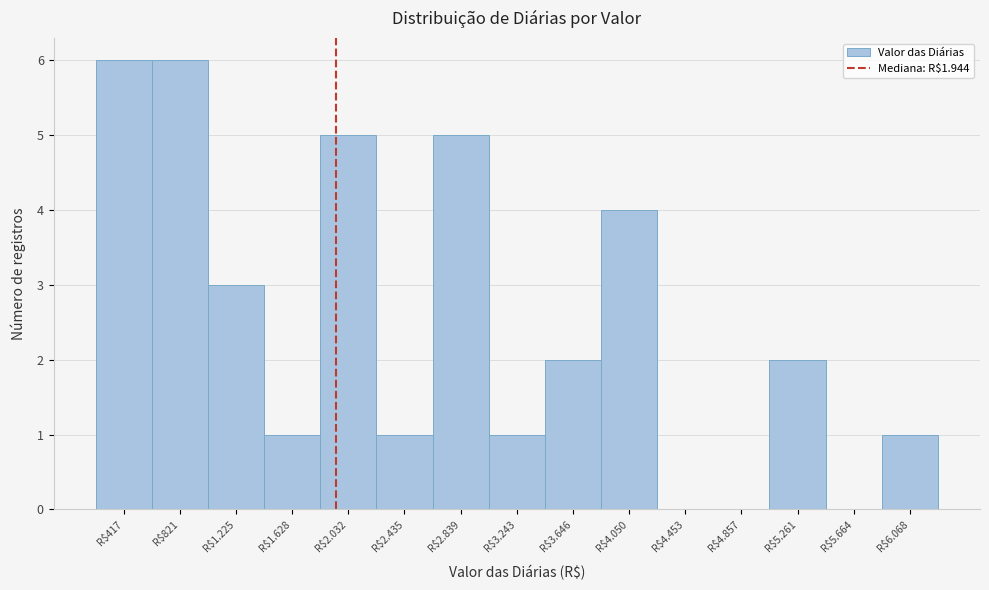

What is the sum of all values?

37